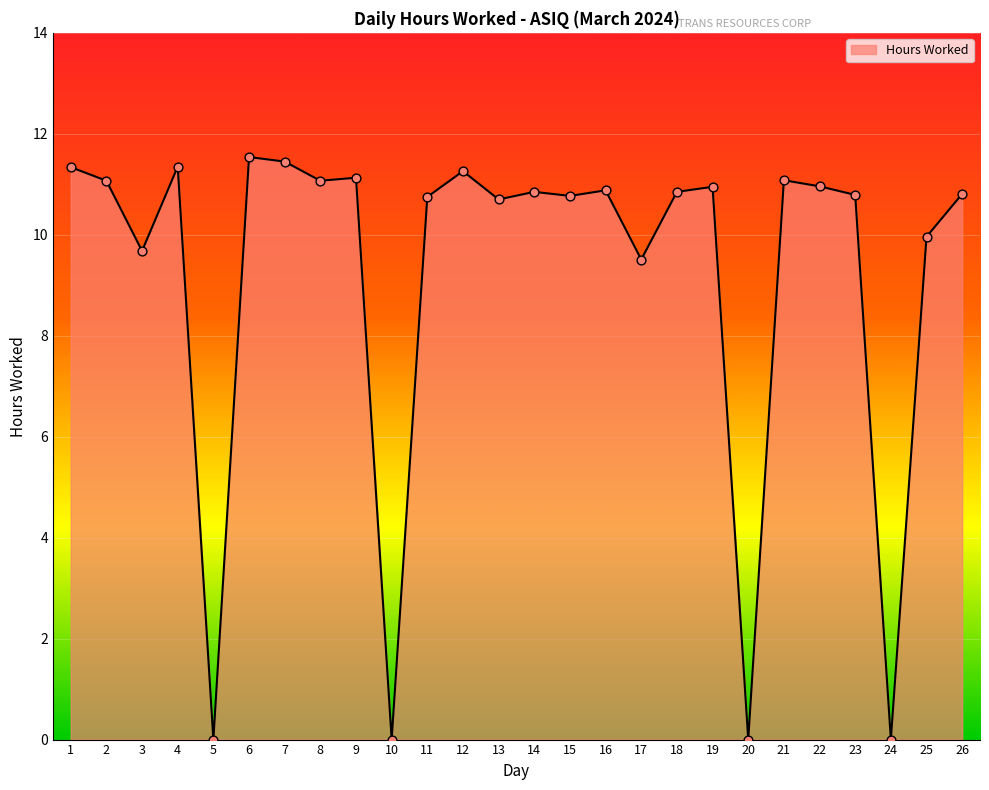

Which has a higher value, 7 or 21?

7